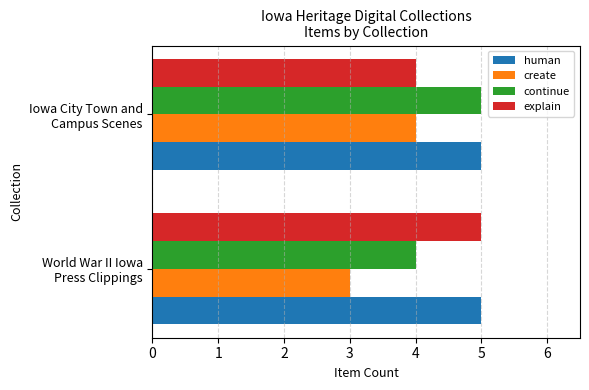

What is the minimum value for create?

3